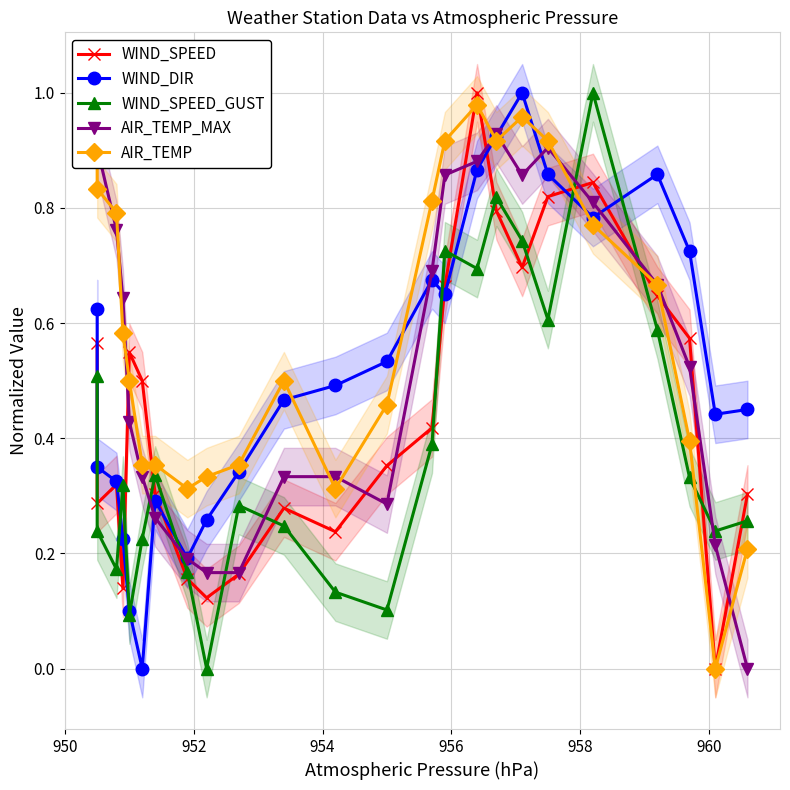

What is the difference between the second highest and second lowest values in the WIND_DIR series?

0.8